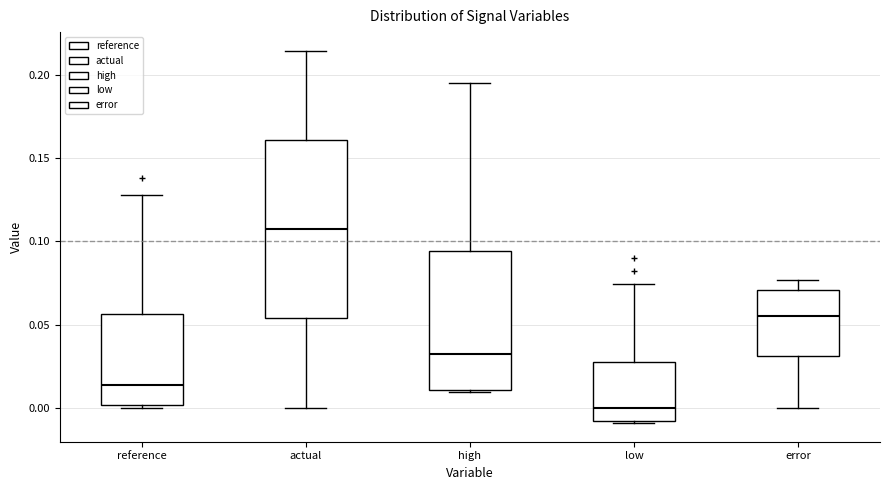

Which box's median line is the highest?

actual